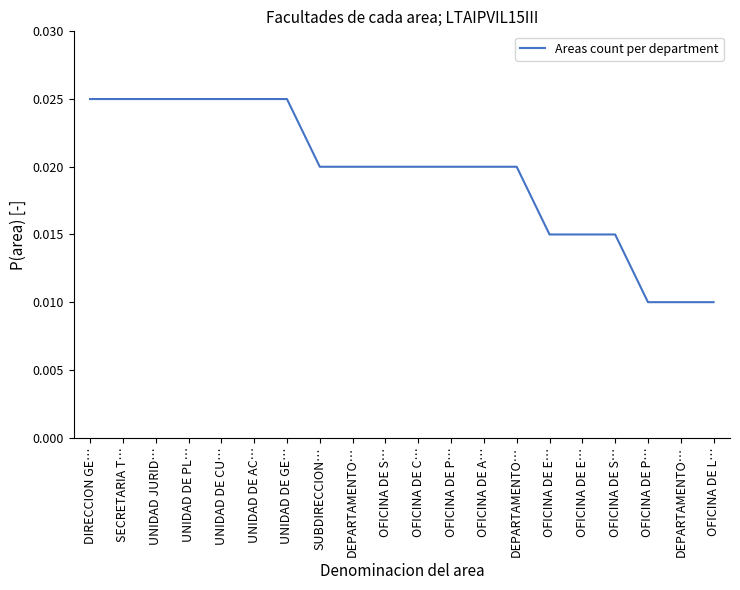

Count the number of data series in this chart.

1